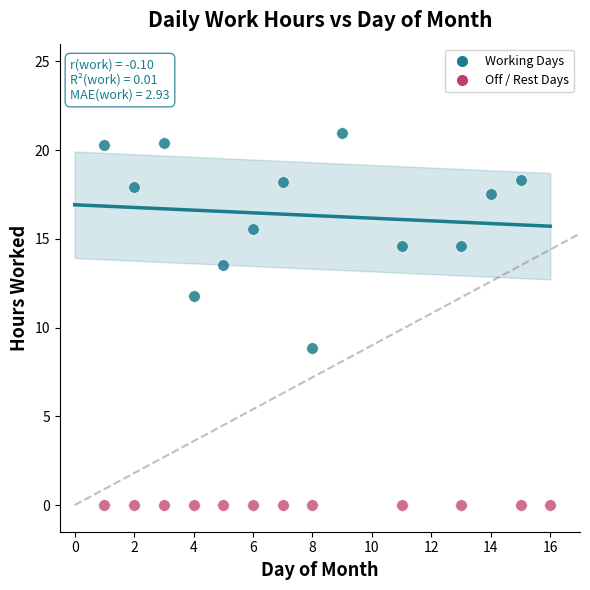

Which series reaches the maximum Y coordinate?

Working Days